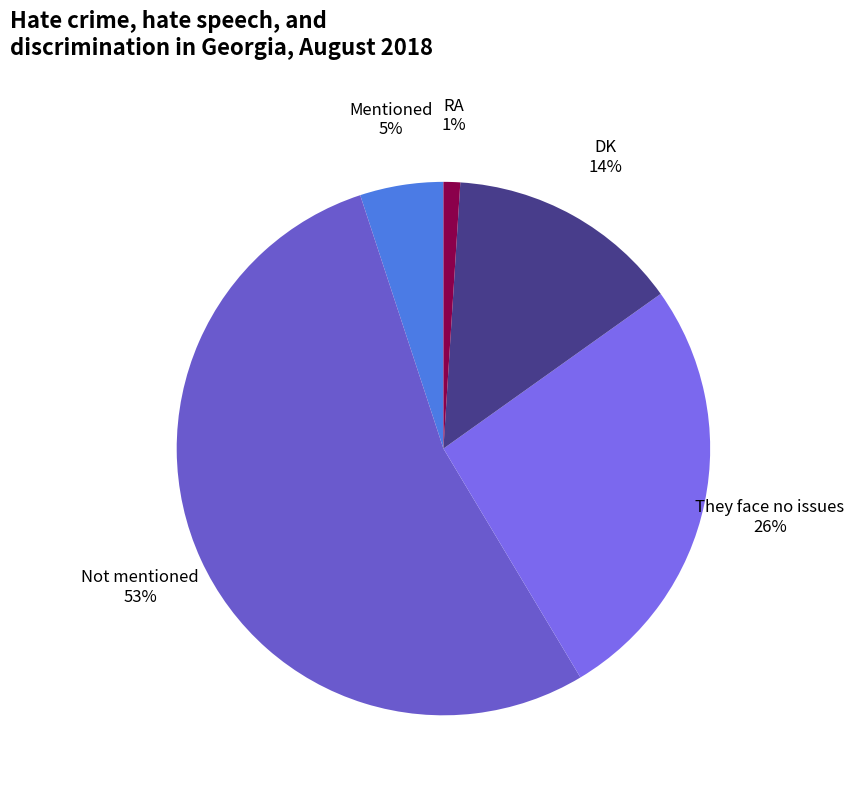

Approximately how many times larger is the value at Mentioned compared to RA?

5.0